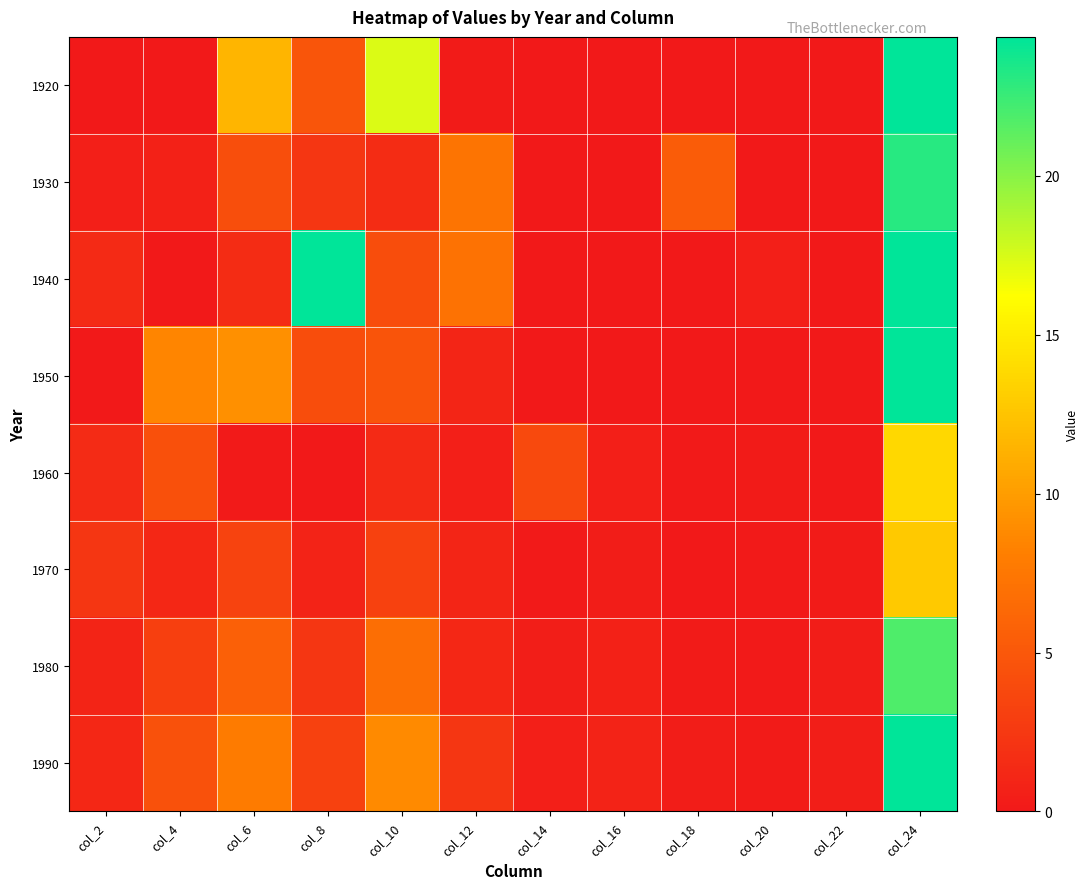

At how many categories does at least one series exceed 3?

8